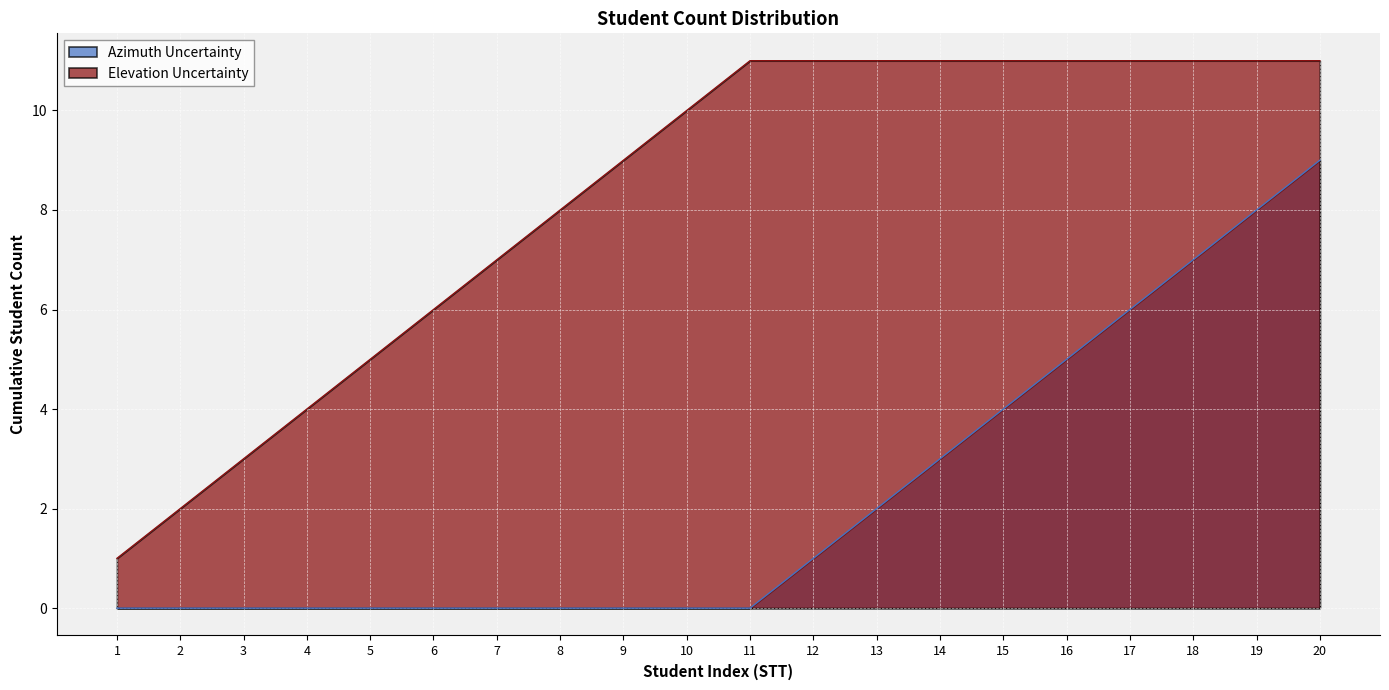

How many distinct data groups are displayed?

2